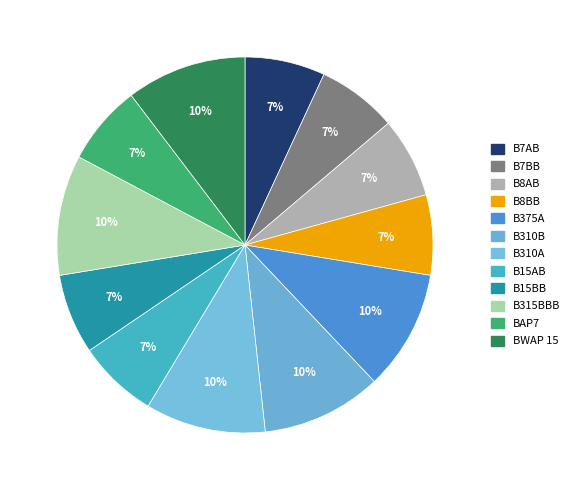

What percentage is the B315BBB slice, to the nearest percent?

10%